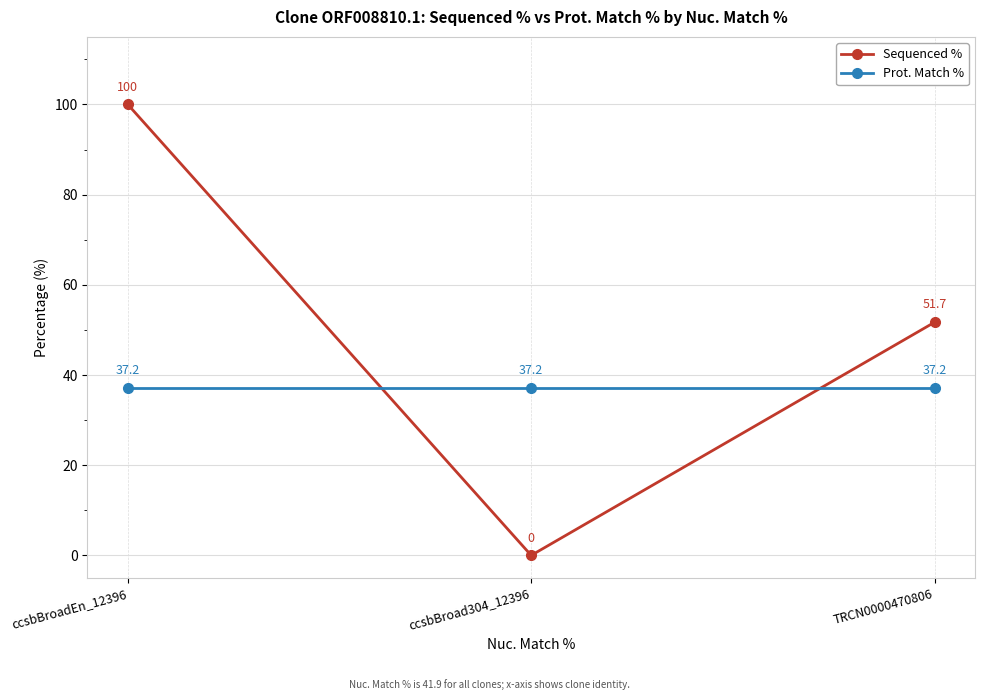

Does the chart display data point markers on the line(s)?

Yes